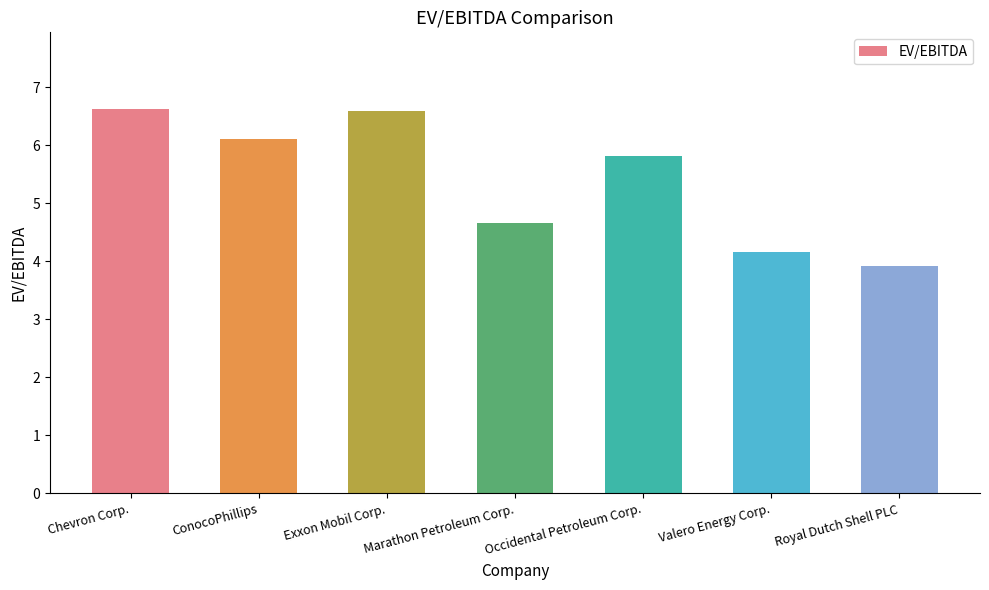

Reading left to right, transcribe all the data shown in this chart.

6.6	6.1	6.6	4.7	5.8	4.2	3.9